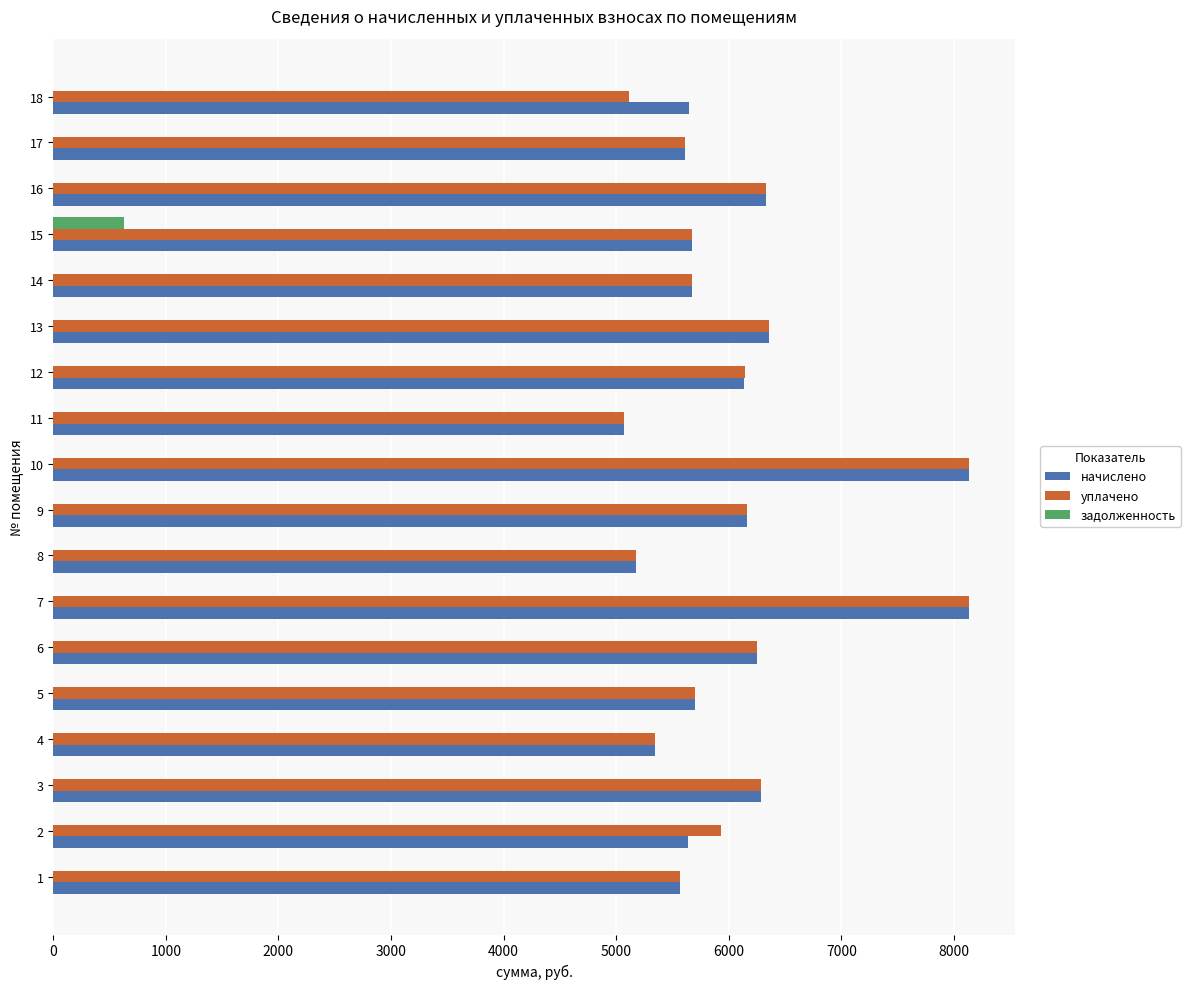

What is the average value of the начислено series?

6049.9